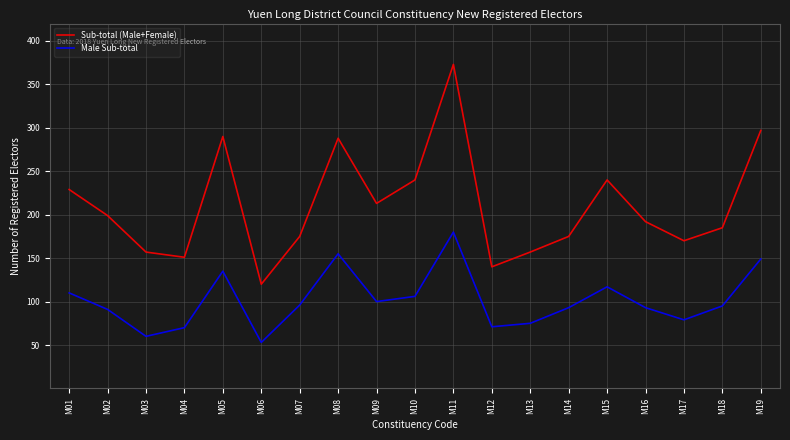

What is the approximate value of Male Sub-total at M08, to the nearest 50?

150